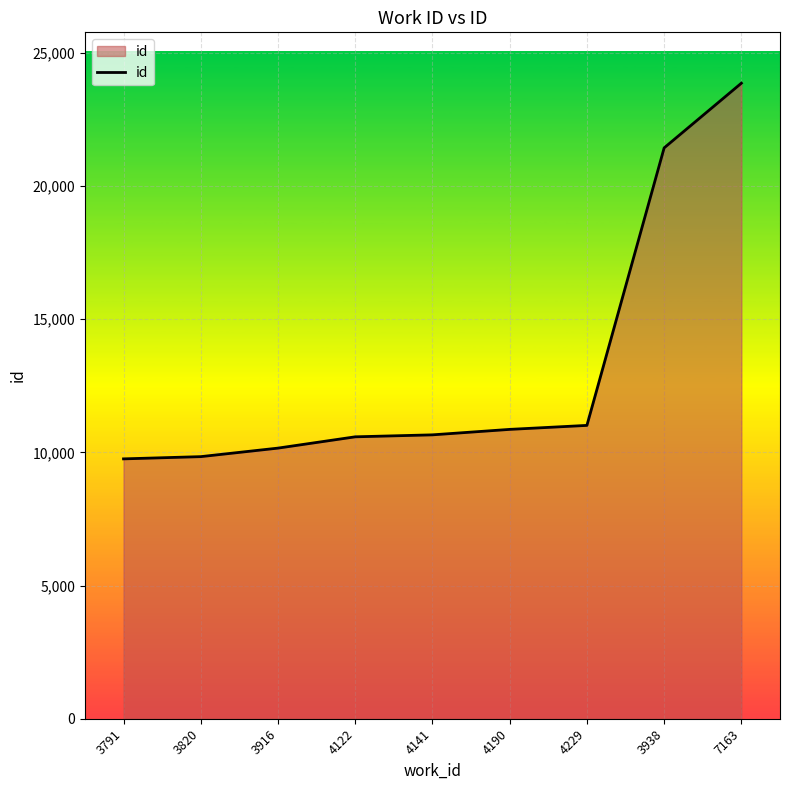

At which category does the chart reach its peak across all series?

7163